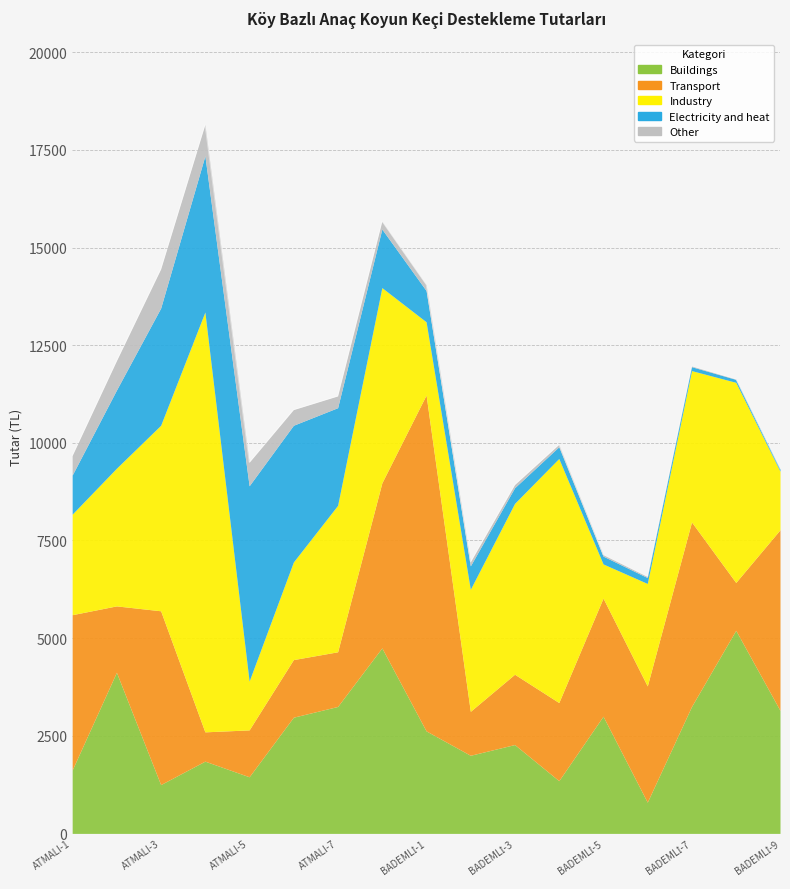

Which has a higher value, BADEMLİ-1 or ATMALI-8?

ATMALI-8